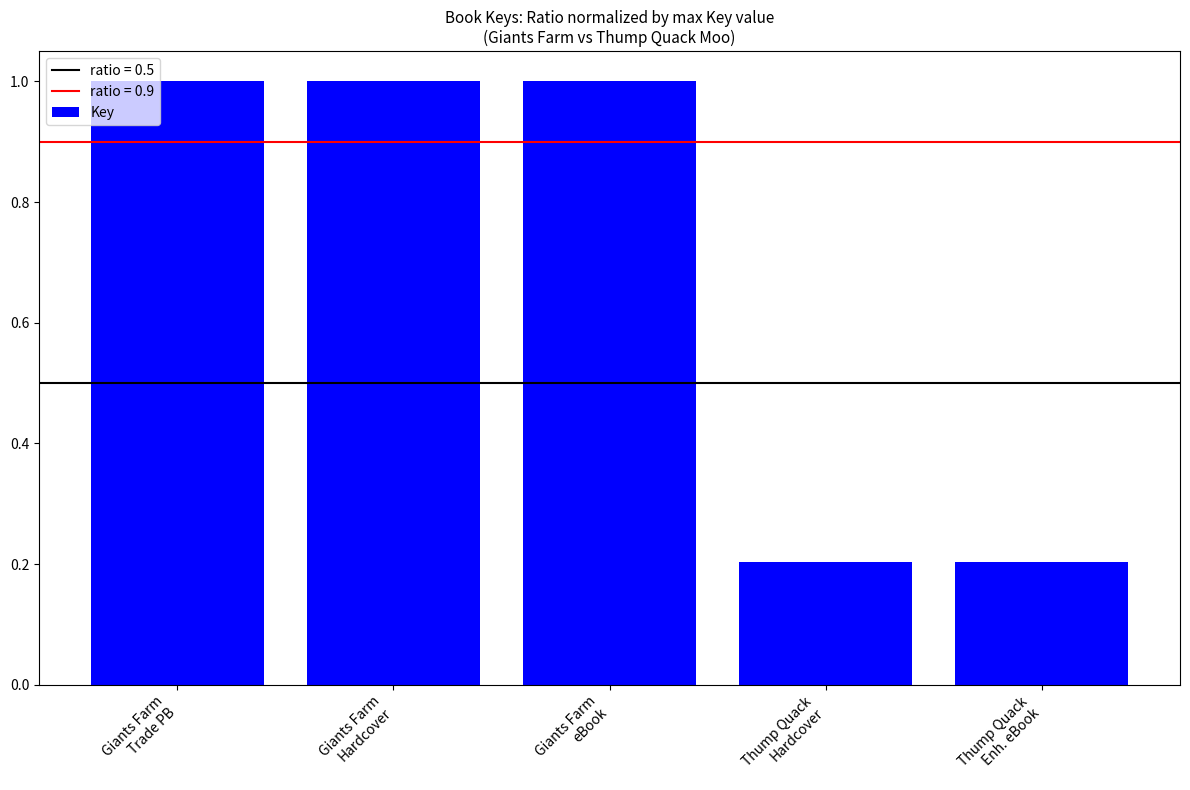

The chart shows a value of 1.0 at Giants Farm
Hardcover. True or false?

True